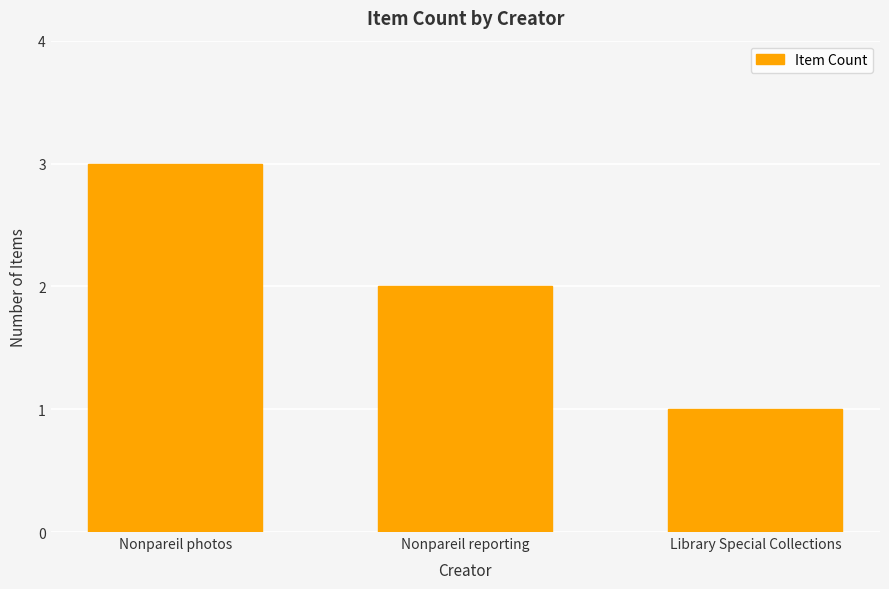

What is the greatest value displayed?

3